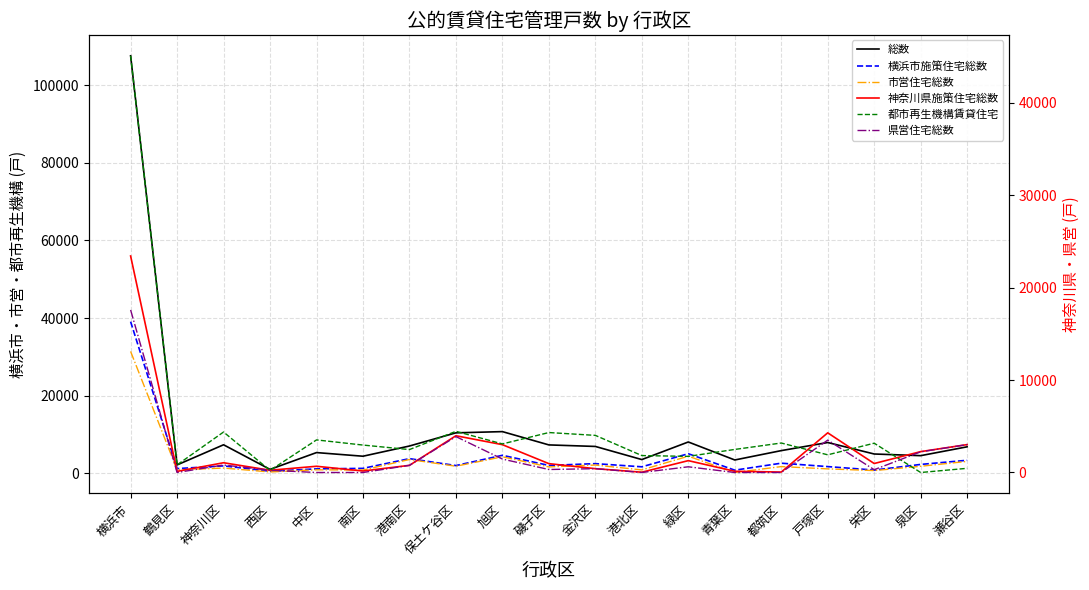

Which series has the largest total across all categories?

総数